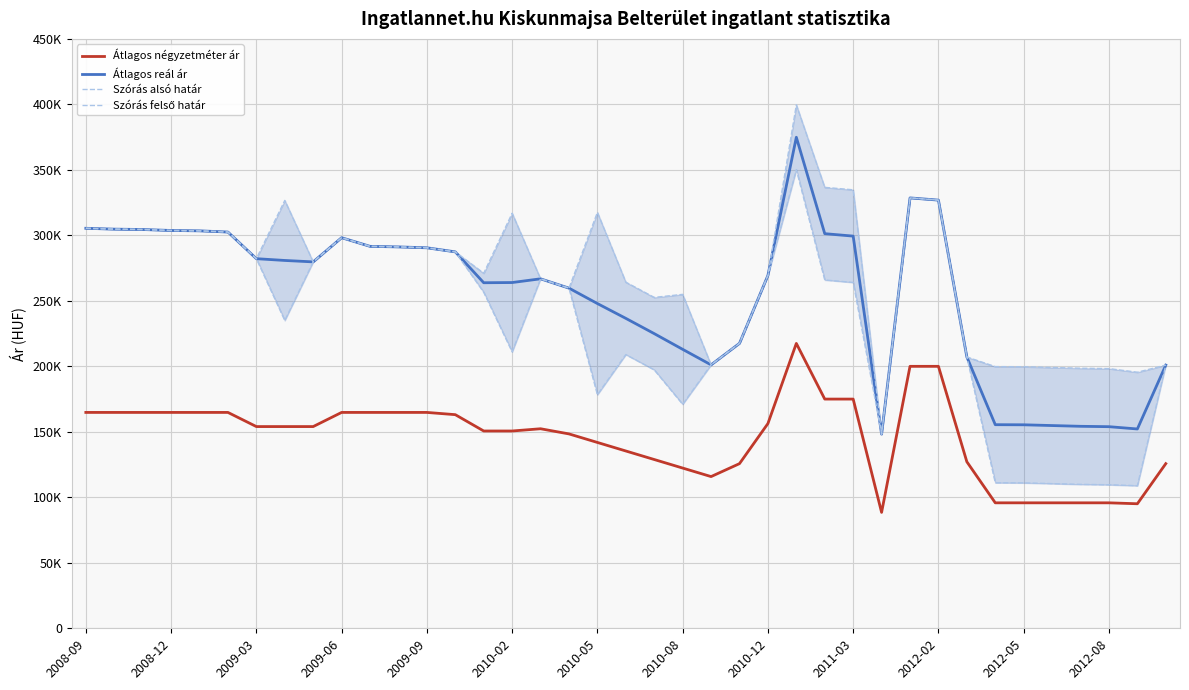

What is the total value across all series at 17?

927517